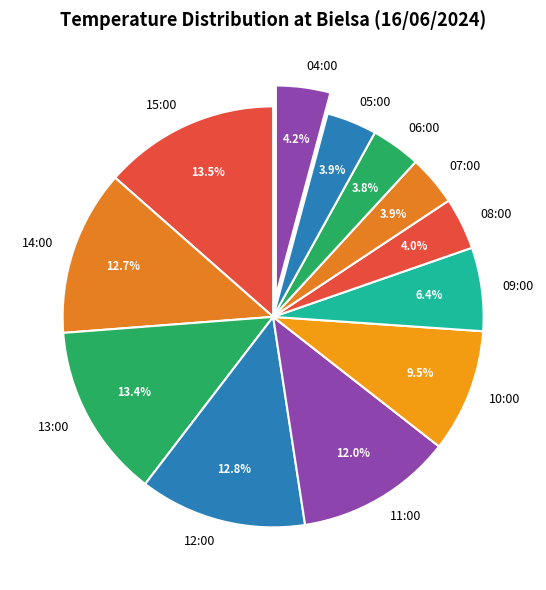

To the nearest percent, what is the difference between the largest and smallest slice percentages?

10%